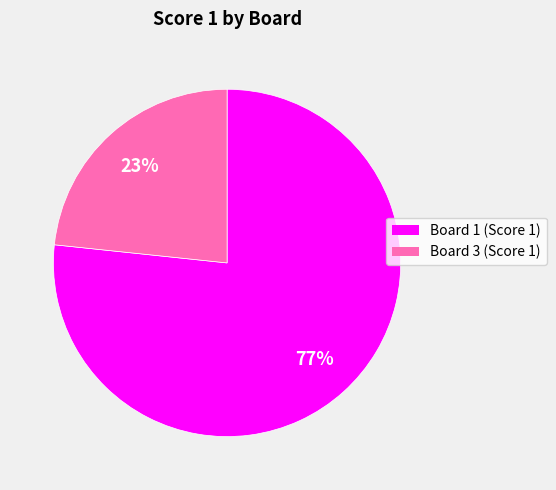

Is it true that Board 3 (Score 1) is 32% of the pie?

False